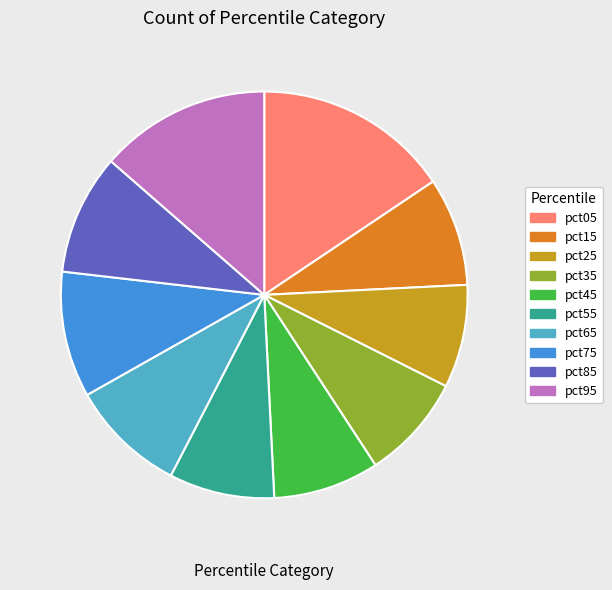

Is pct15 the majority of the pie?

No